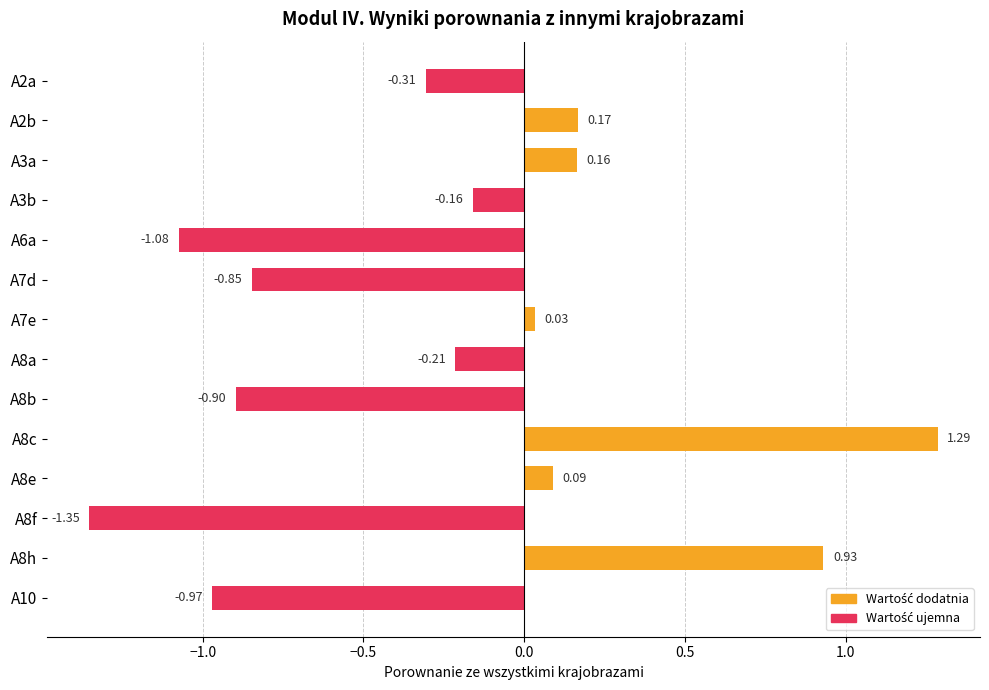

Rank the categories by value from highest to lowest.

A8c, A8h, A2b, A3a, A8e, A7e, A3b, A8a, A2a, A7d, A8b, A10, A6a, A8f